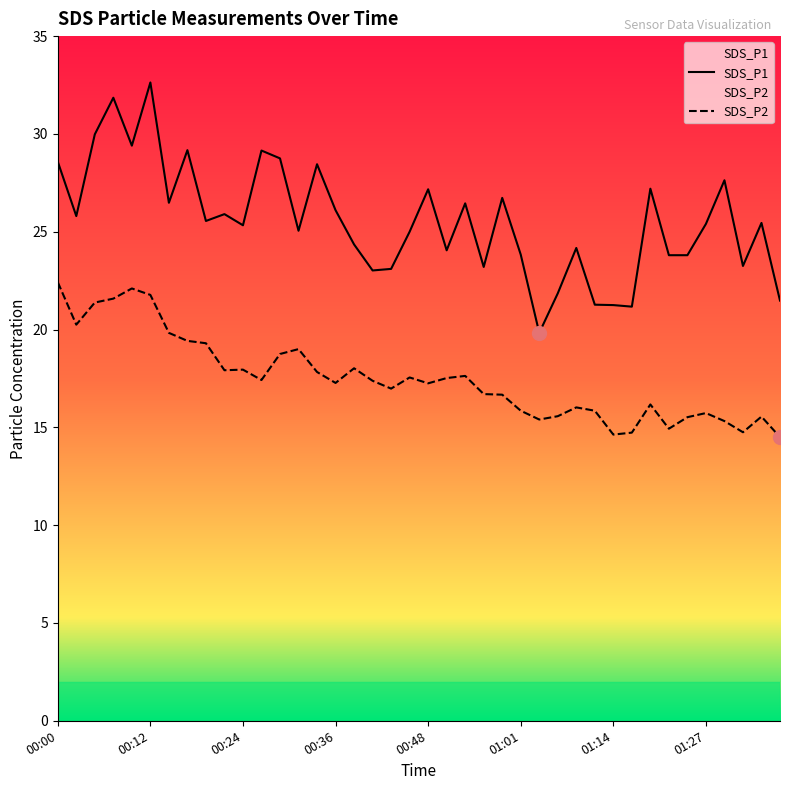

The value of SDS_P2 at 00:56 is 9.5. True or false?

False